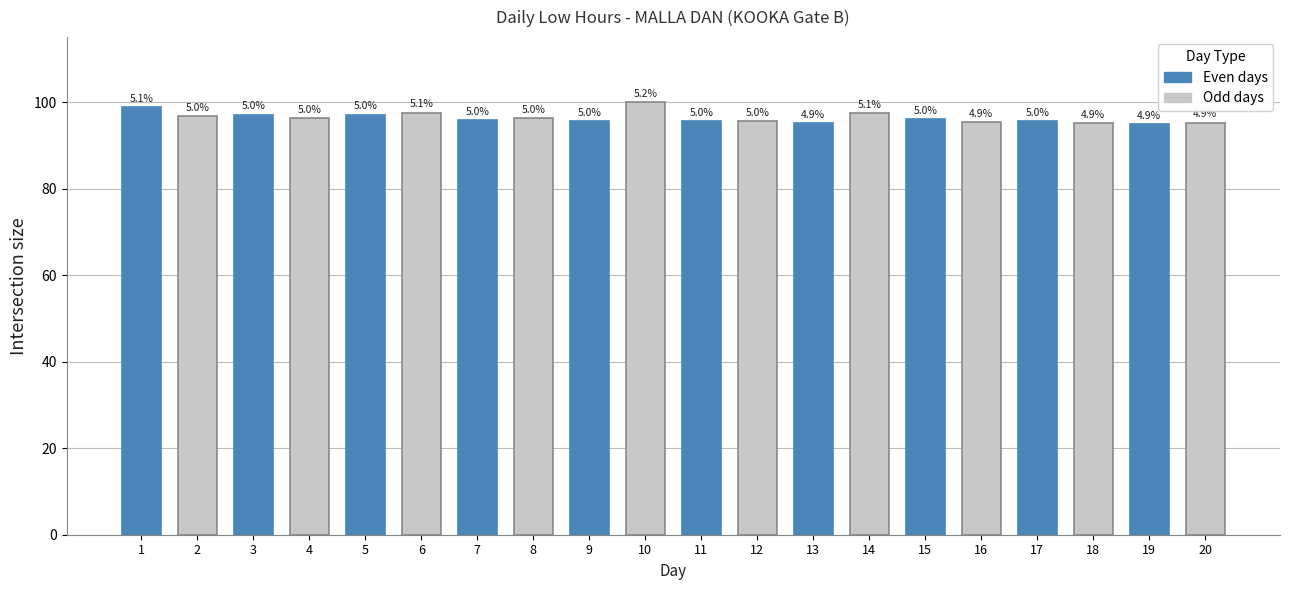

Reading right to left, what are all the values shown in this chart?

95.2	94.9	95.1	95.5	95.3	96.0	97.4	95.0	95.5	95.5	100.0	95.6	96.2	95.8	97.6	97.1	96.2	97.0	96.8	98.8